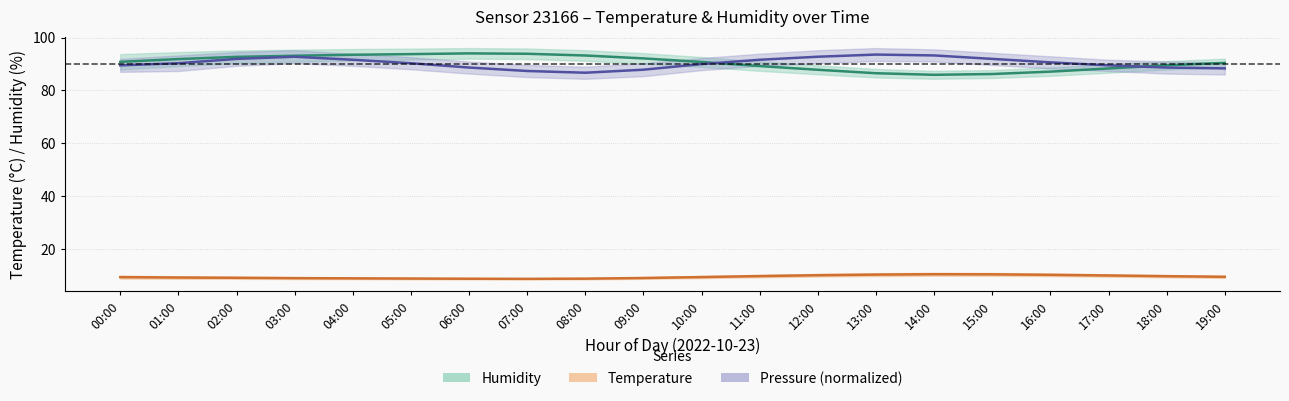

How many data points in Humidity center are less than 90?

8